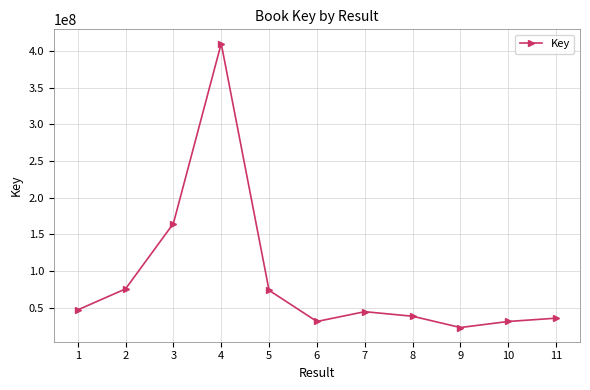

Which label corresponds to the smallest value in the chart?

9